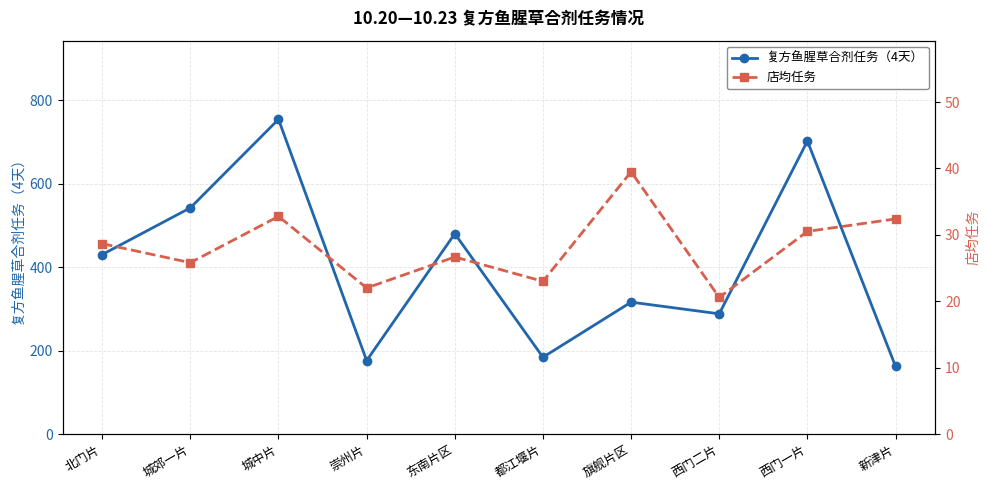

Is it true that 店均任务 equals 28.7 at 北门片?

True